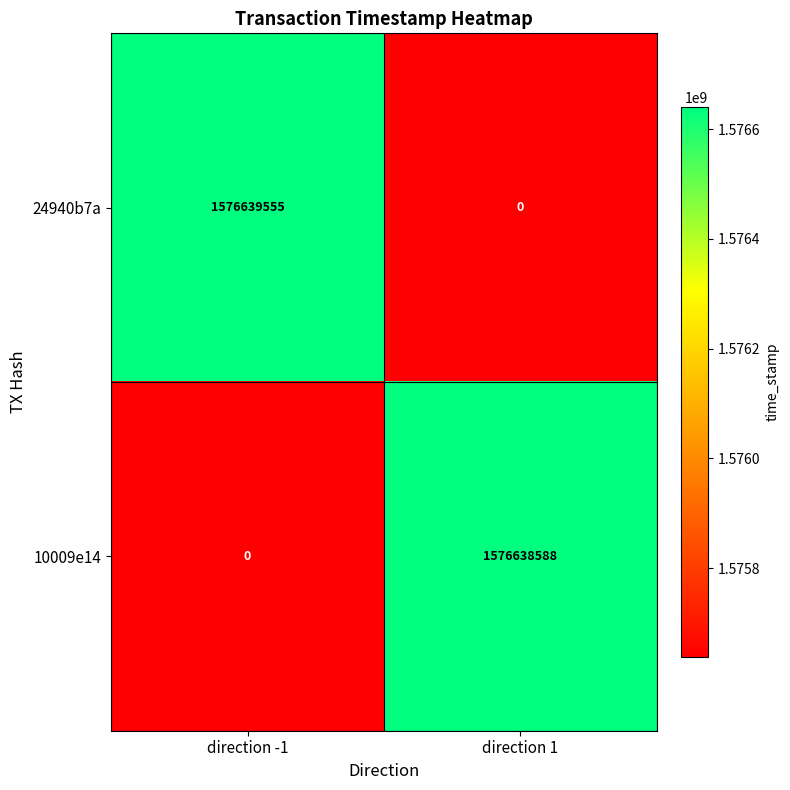

Which label corresponds to the largest value in the chart?

direction -1